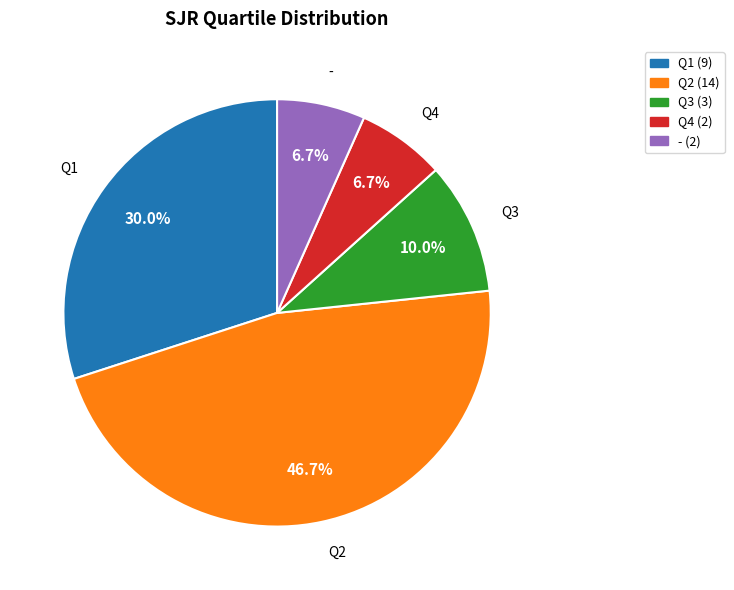

Is the sum of Q3 and Q1 greater than half?

No